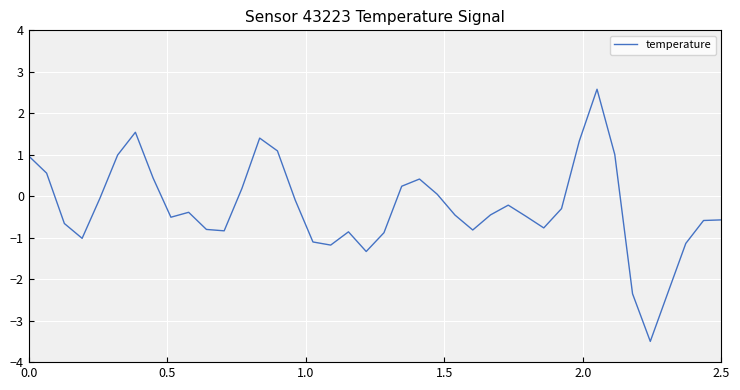

What is the smallest value displayed?

-3.5